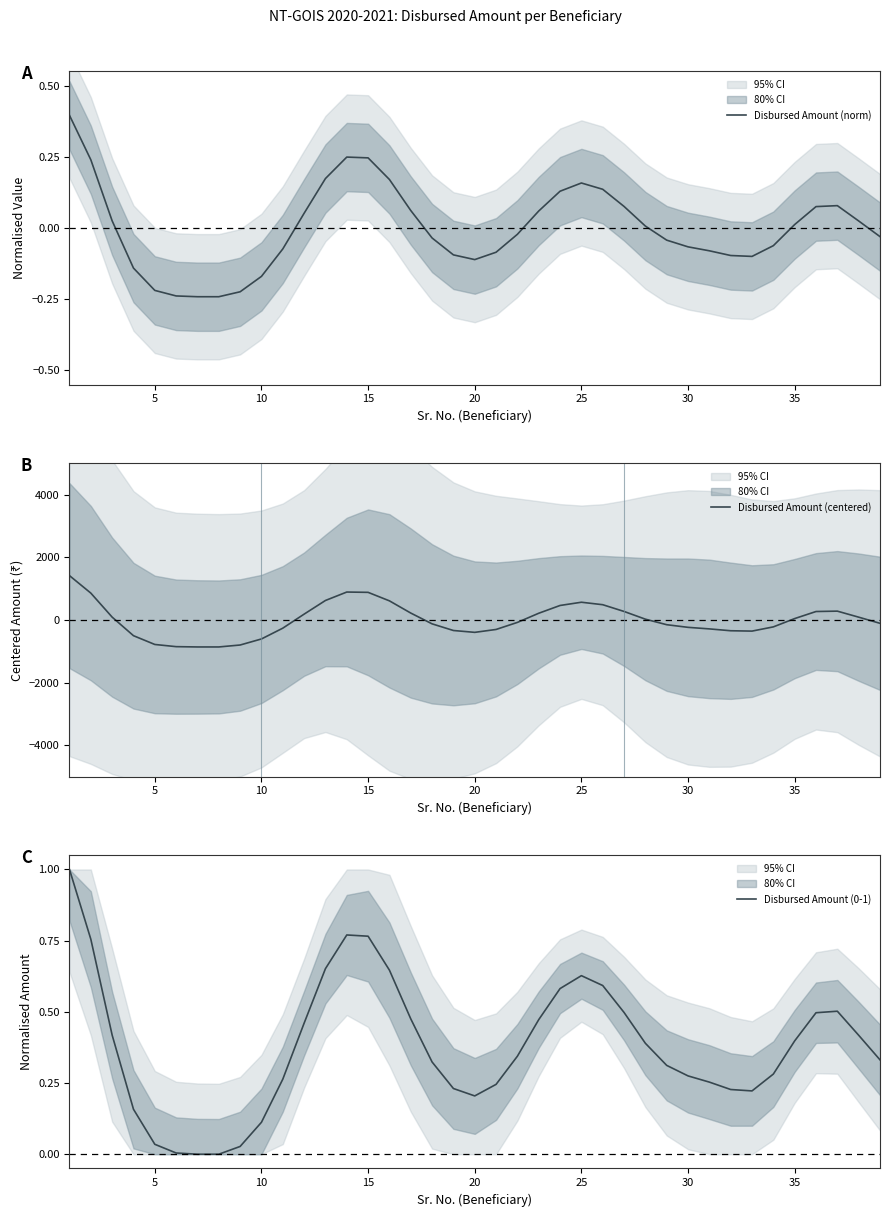

What is the greatest value displayed?

1414.5